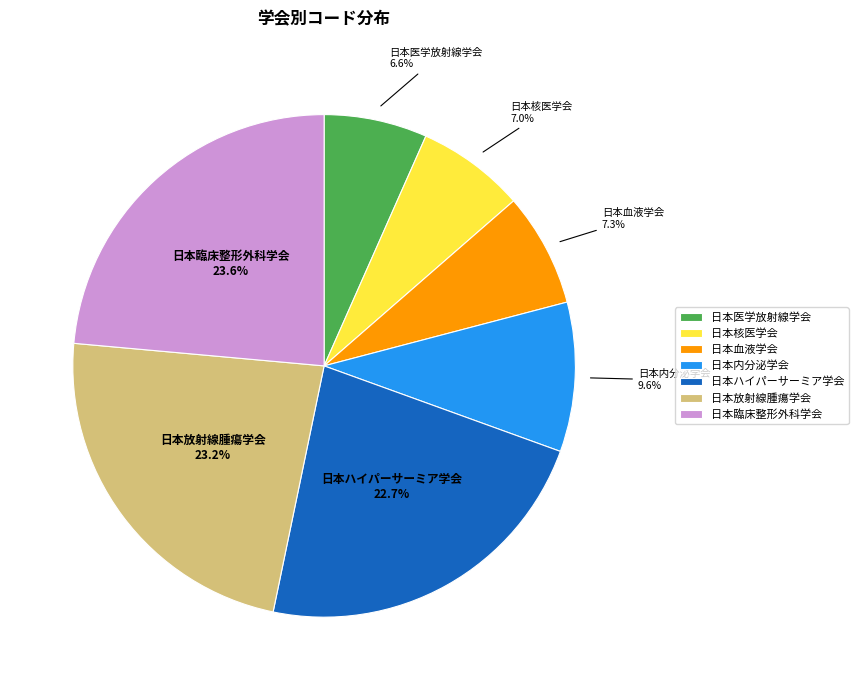

To the nearest percent, what is the average slice percentage?

14%